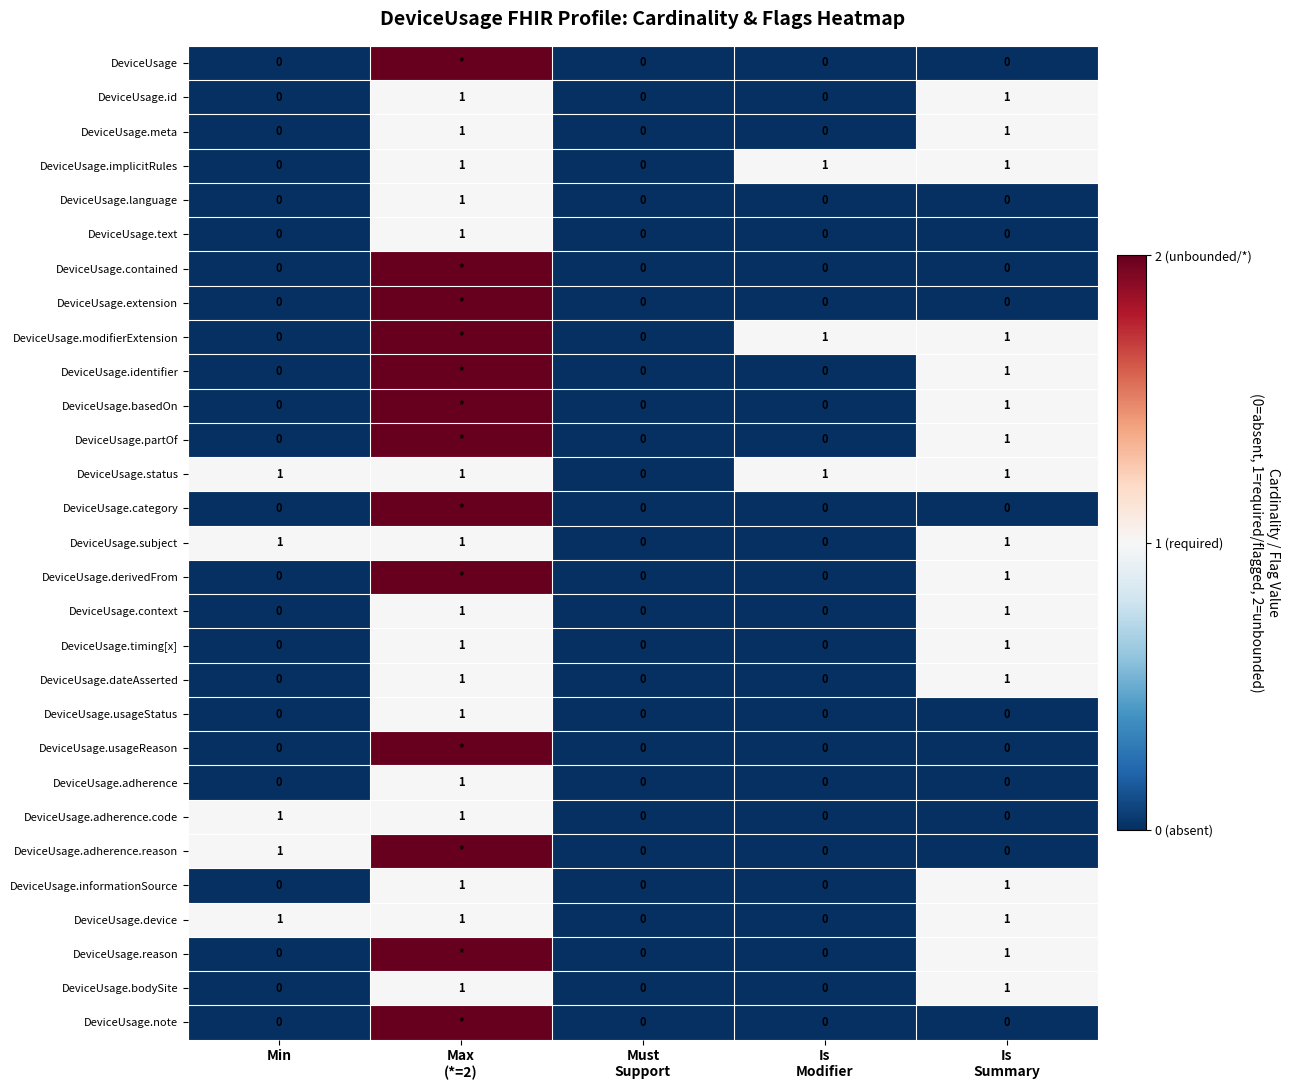

The value of DeviceUsage.subject at Min is 0. True or false?

False